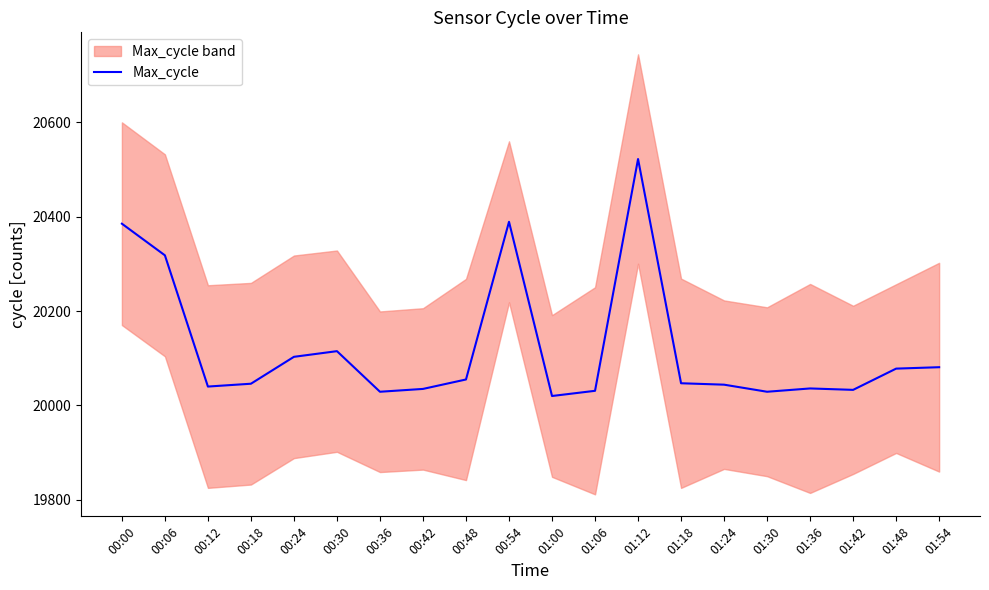

What is the smallest value displayed?

20020